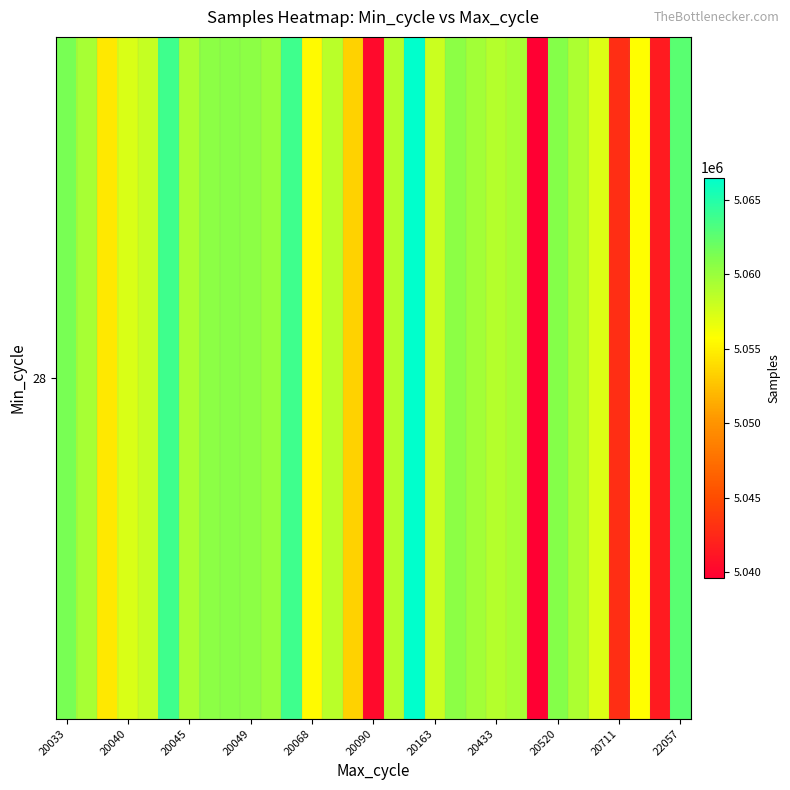

Reading left to right, extract all data points from this chart.

5061446	5059437	5054573	5057319	5058202	5063780	5059238	5060592	5060810	5060592	5059933	5063780	5055505	5058633	5053399	5040394	5058928	5066508	5057959	5060528	5059656	5058931	5059433	5039604	5060920	5059236	5057244	5042866	5055747	5041542	5062724